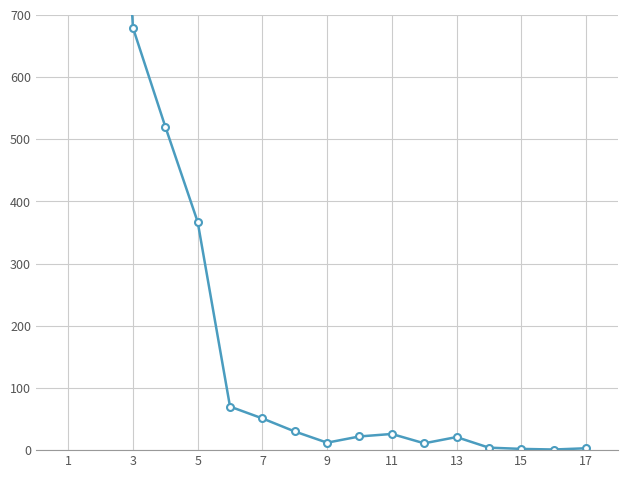

Between 3 and 7, which is larger?

3